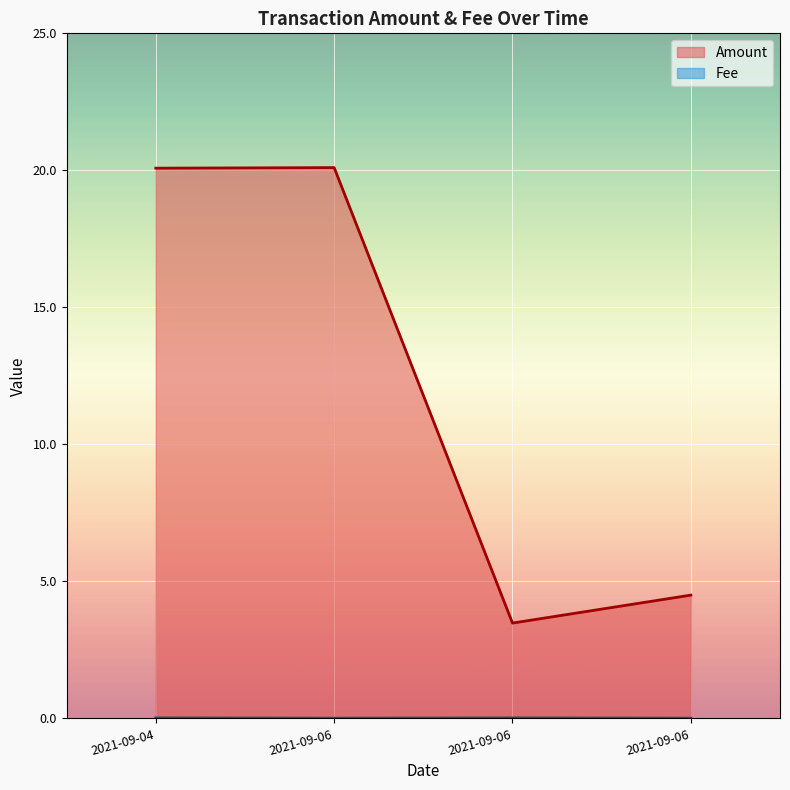

The Amount series shows 13.7 at 2021-09-06. True or false?

False